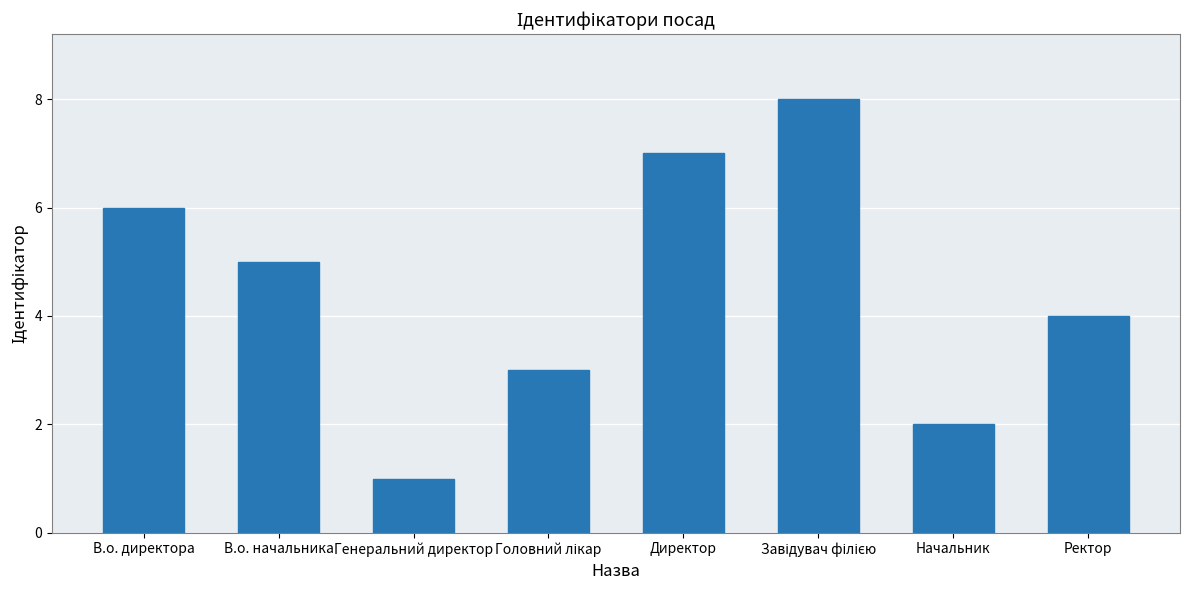

Approximately how many times larger is the value at В.о. начальника compared to Генеральний директор?

5.0